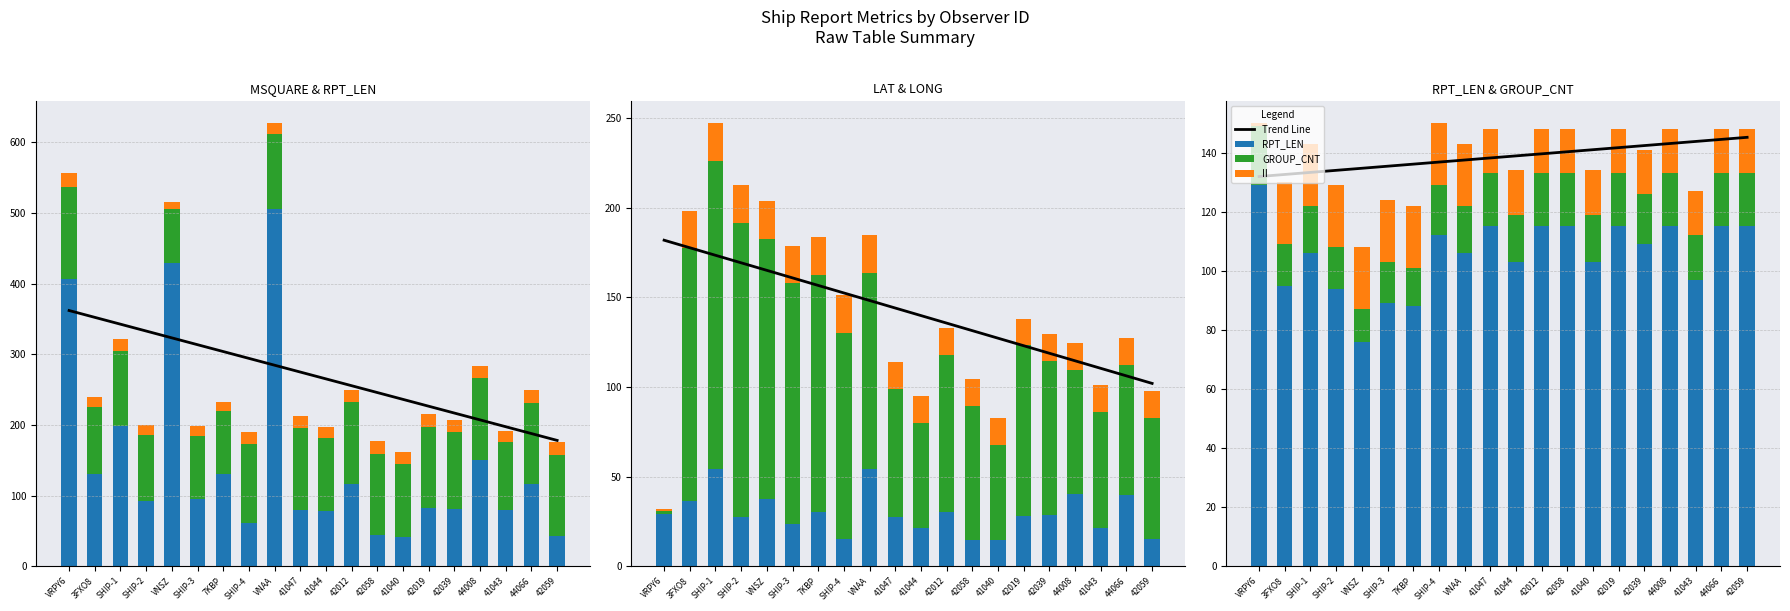

What is the sum of the GROUP_CNT values at 41040 and 7KBP?

29.0